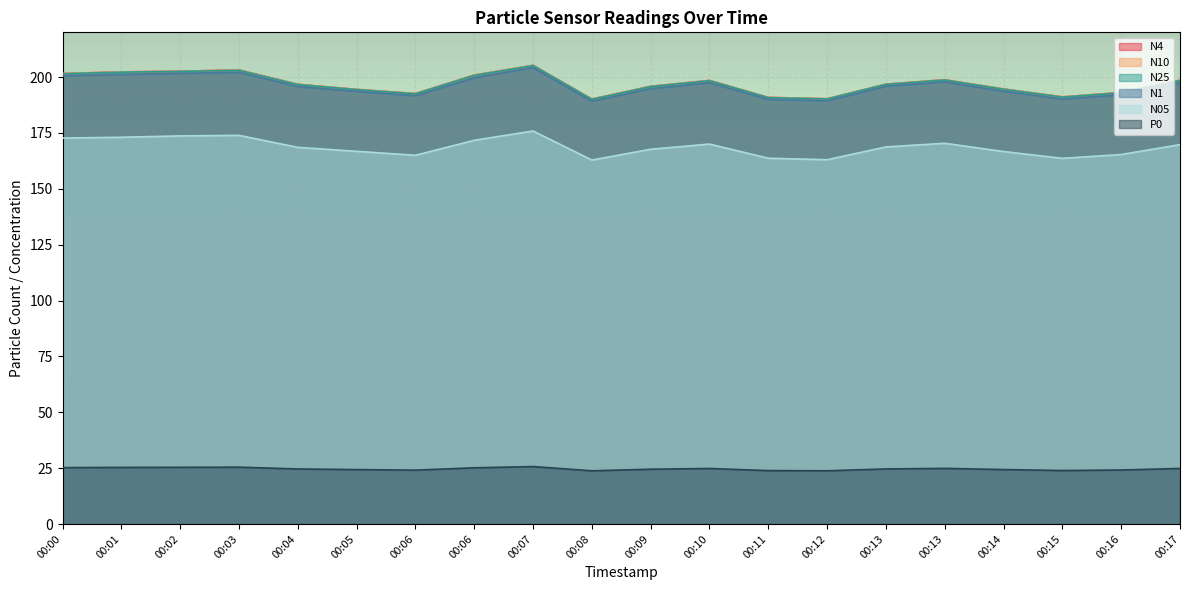

Is it true that N4 equals 310.9 at 00:15?

False